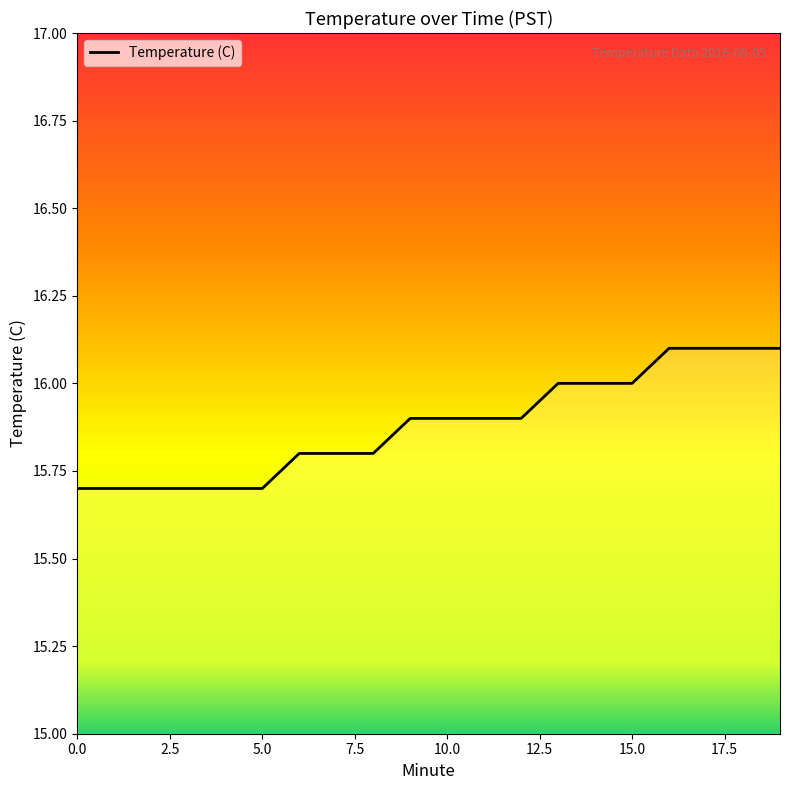

What is the difference between the maximum and minimum values?

0.4